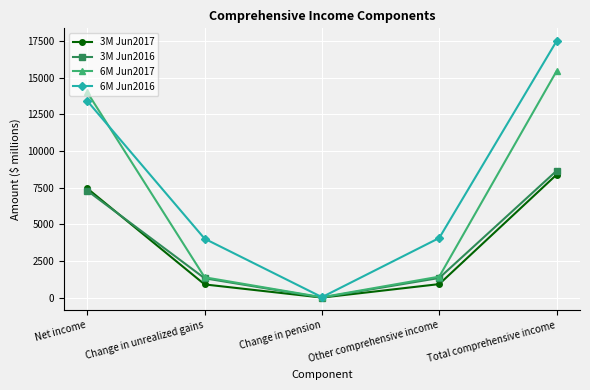

At which label does 3M Jun2016 reach its peak?

Total comprehensive income